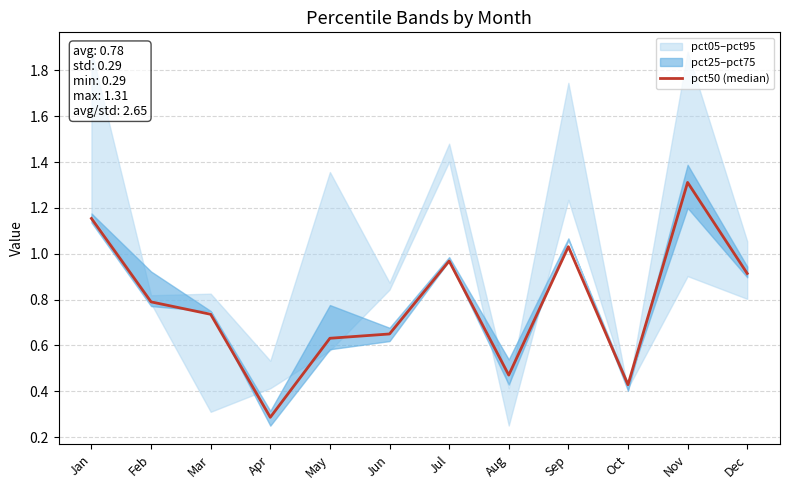

How many data points does each series have?

12